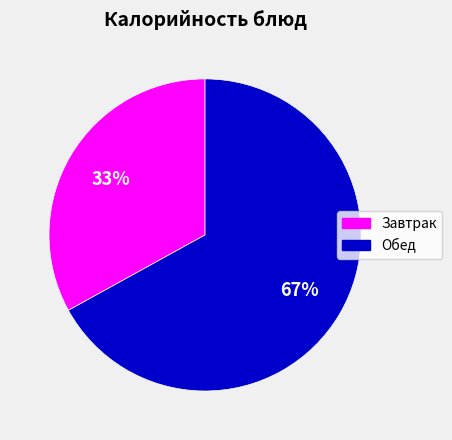

Count the number of slices in the pie.

2